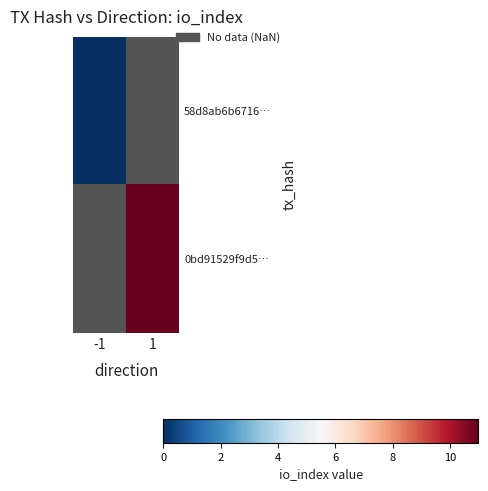

Which category has the highest value in the 58d8ab6b6716… series?

-1